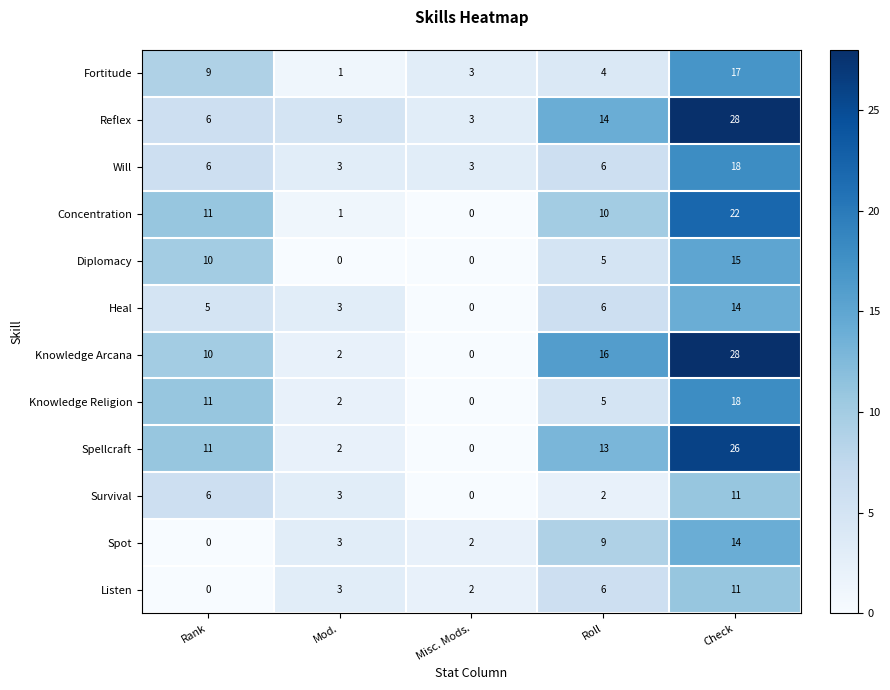

List the labels in order of Knowledge Religion value, largest first.

Check, Rank, Roll, Mod., Misc. Mods.